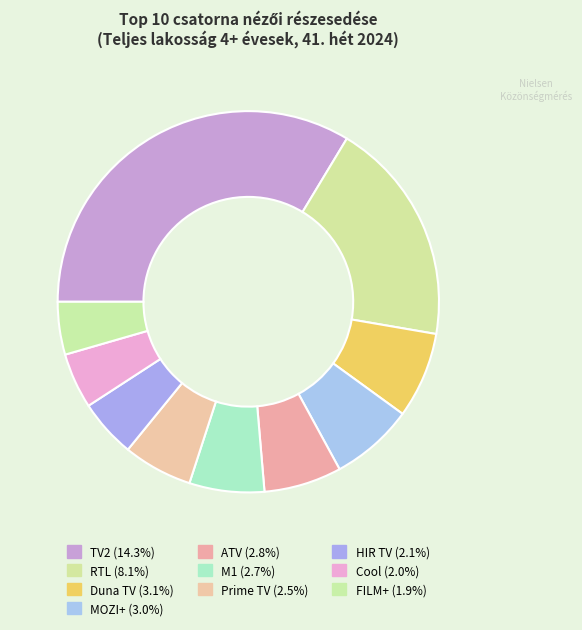

Count the number of slices in the pie.

10